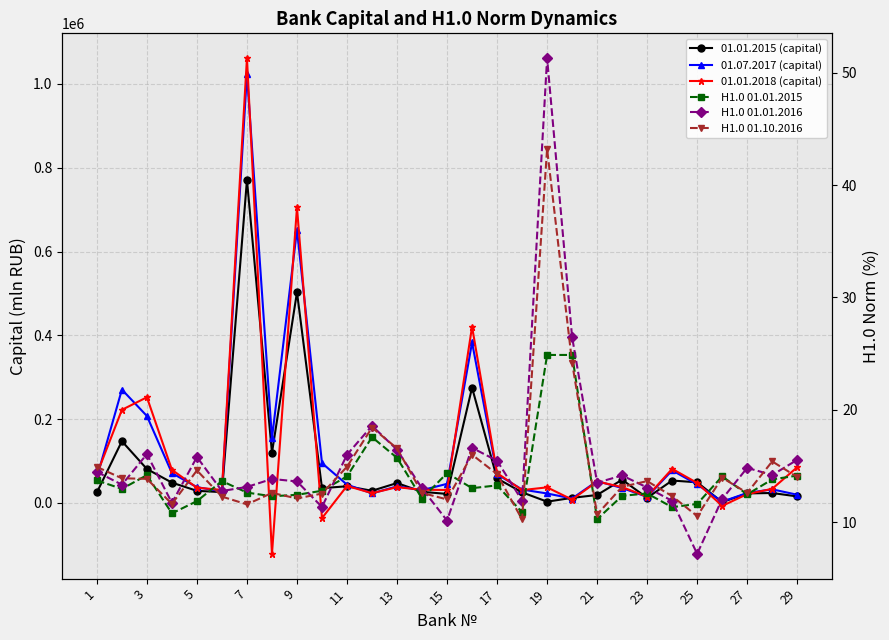

Is the value of 01.01.2015 (capital) at 3 greater than the value of H1.0 01.01.2015 at 24?

Yes